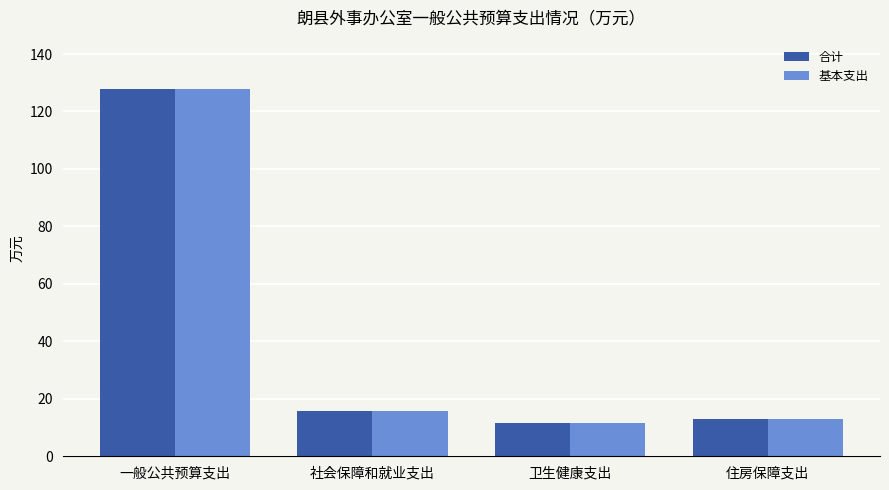

What is the value of the 基本支出 bar at the 3rd from the left?

11.5